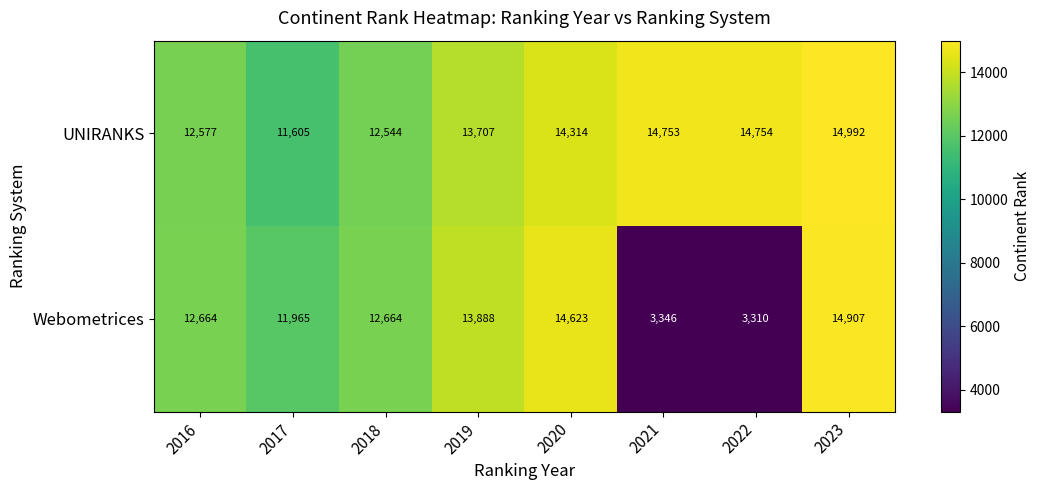

How many series are shown in this chart?

2